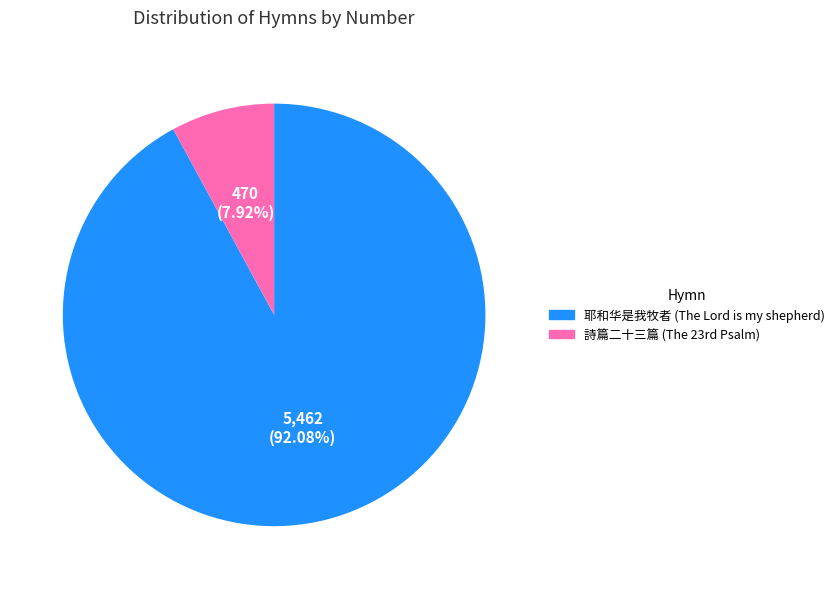

Is 耶和华是我牧者 (The Lord is my shepherd) the majority of the pie?

Yes